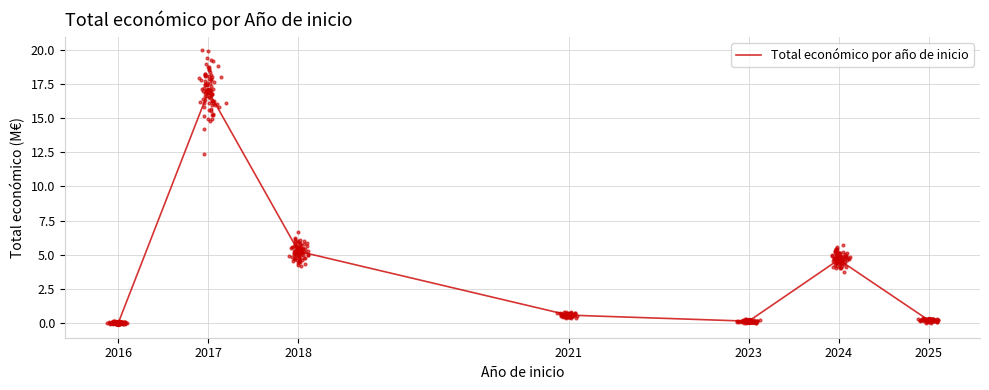

Between 2025 and 2016, which is larger?

2025